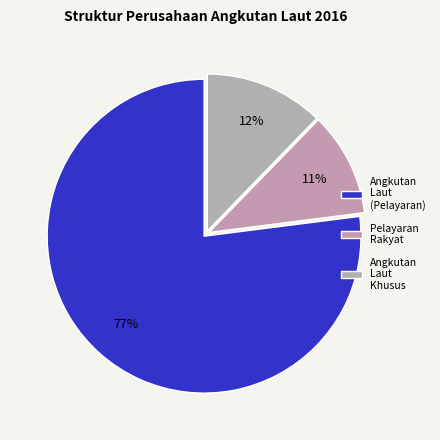

Which slice is the largest?

Angkutan Laut (Pelayaran)